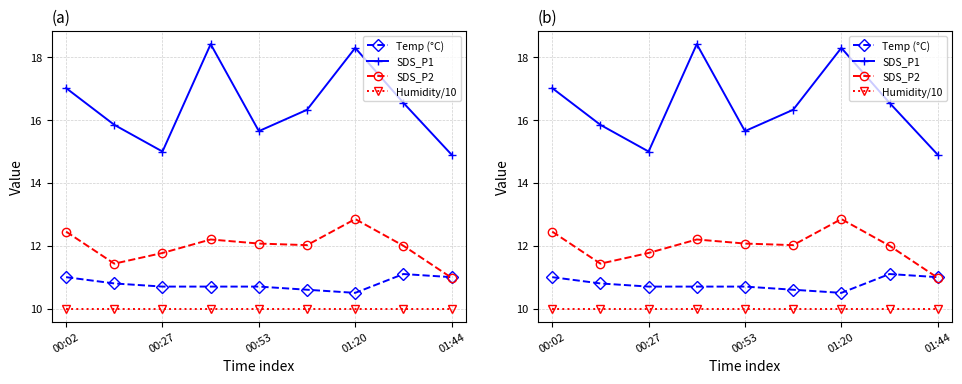

Reading left to right, transcribe all the data shown in this chart.

Temp (°C): 11.0	10.8	10.7	10.7	10.7	10.6	10.5	11.1	11.0
SDS_P1: 17.0	15.8	15.0	18.4	15.7	16.3	18.3	16.6	14.9
SDS_P2: 12.4	11.4	11.8	12.2	12.1	12.0	12.8	12.0	11.0
Humidity/10: 10.0	10.0	10.0	10.0	10.0	10.0	10.0	10.0	10.0